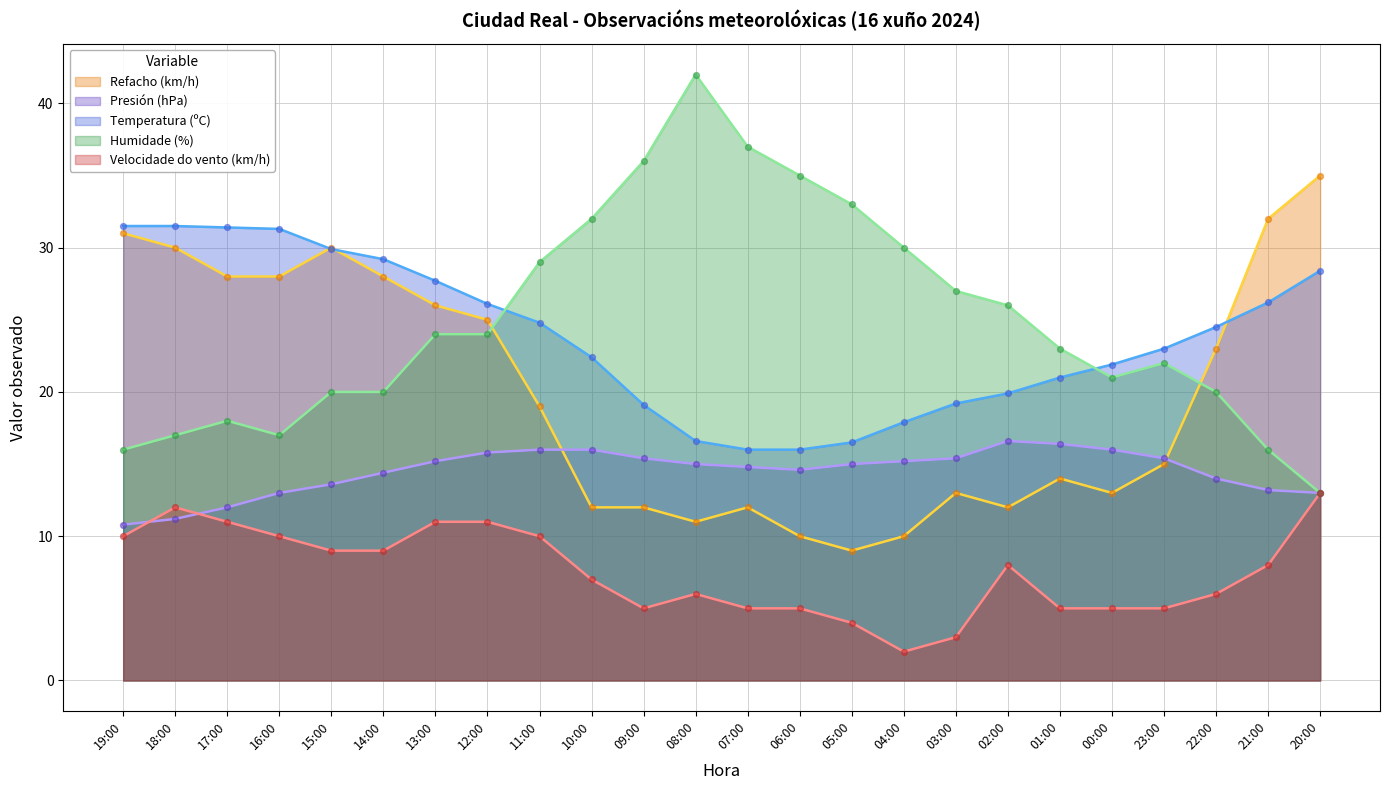

Which series has the largest total across all categories?

Humidade (%)